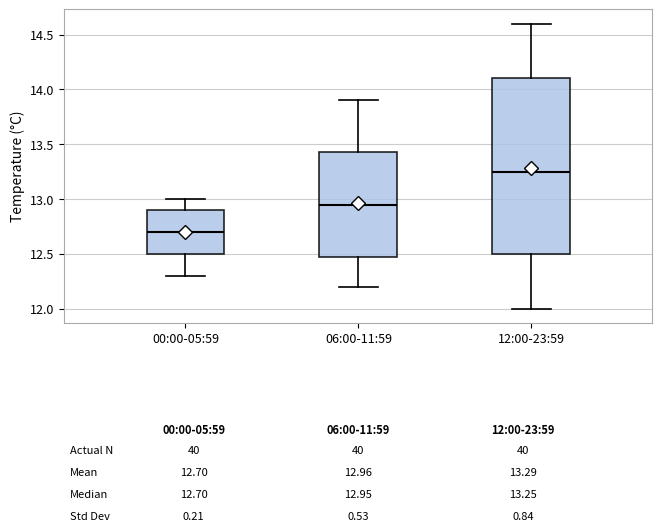

Which box's median line is the highest?

12:00-23:59